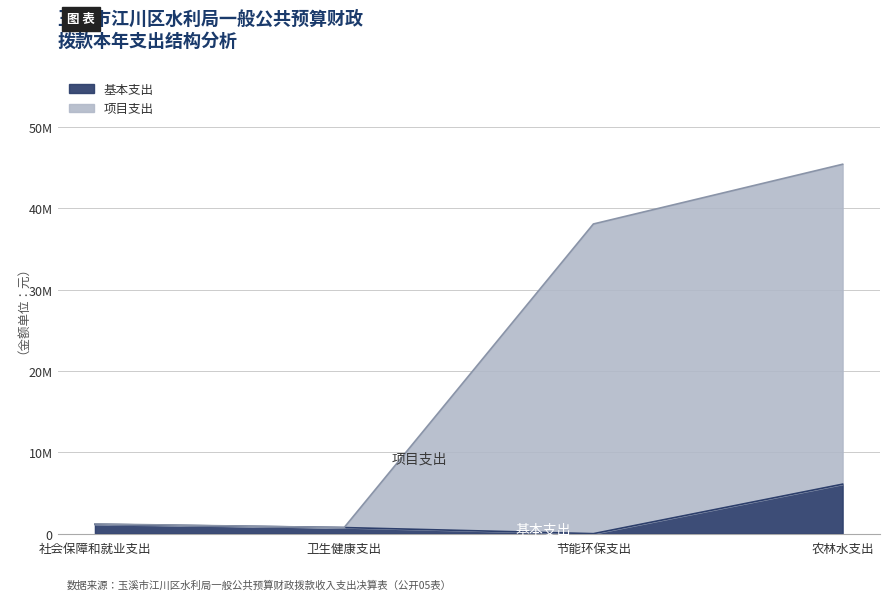

Where is 项目支出 nearest to the value 23084742?

节能环保支出